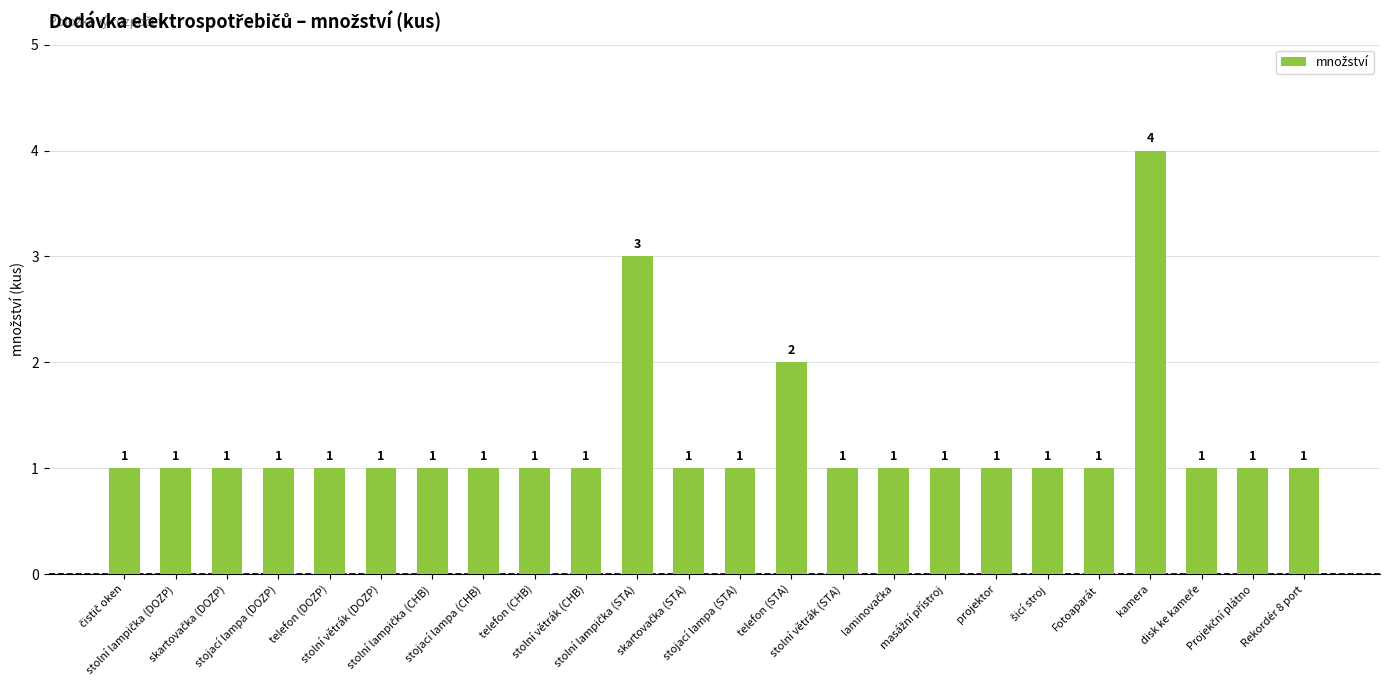

The value at Rekordér 8 port is 1. True or false?

True